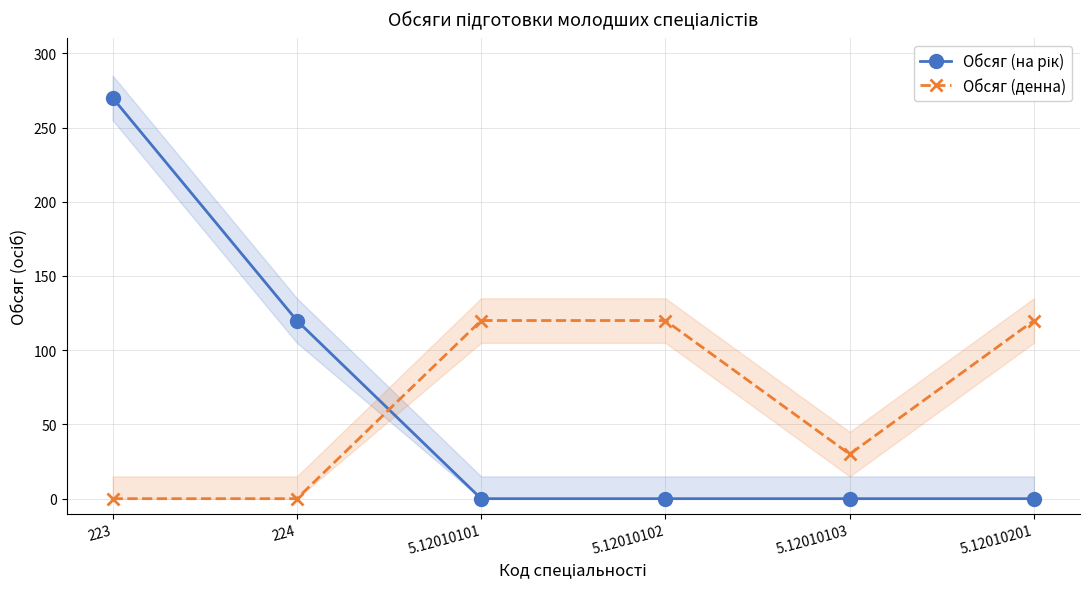

The Обсяг (денна) series shows 15 at 5.12010103. True or false?

False